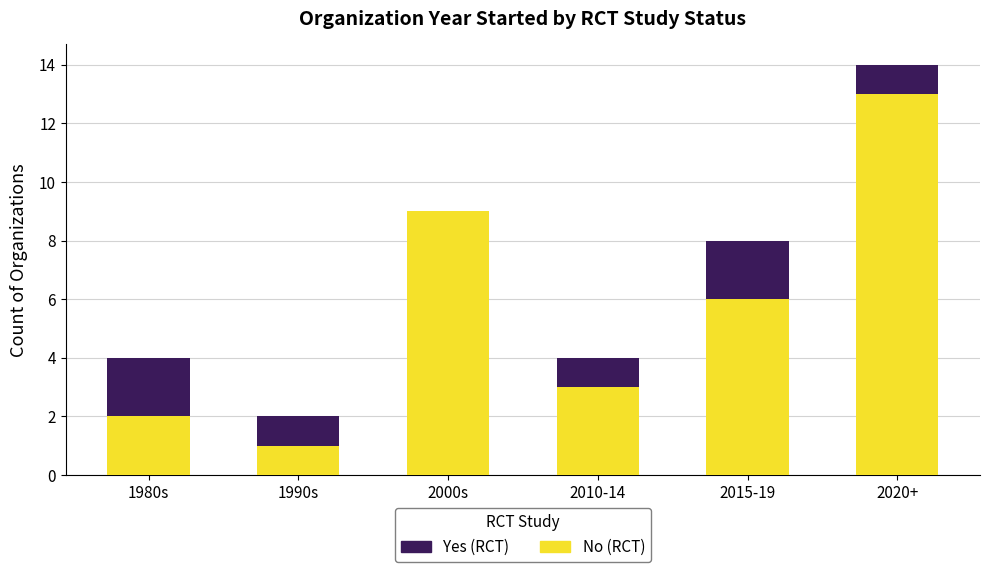

How many series are shown in this chart?

2